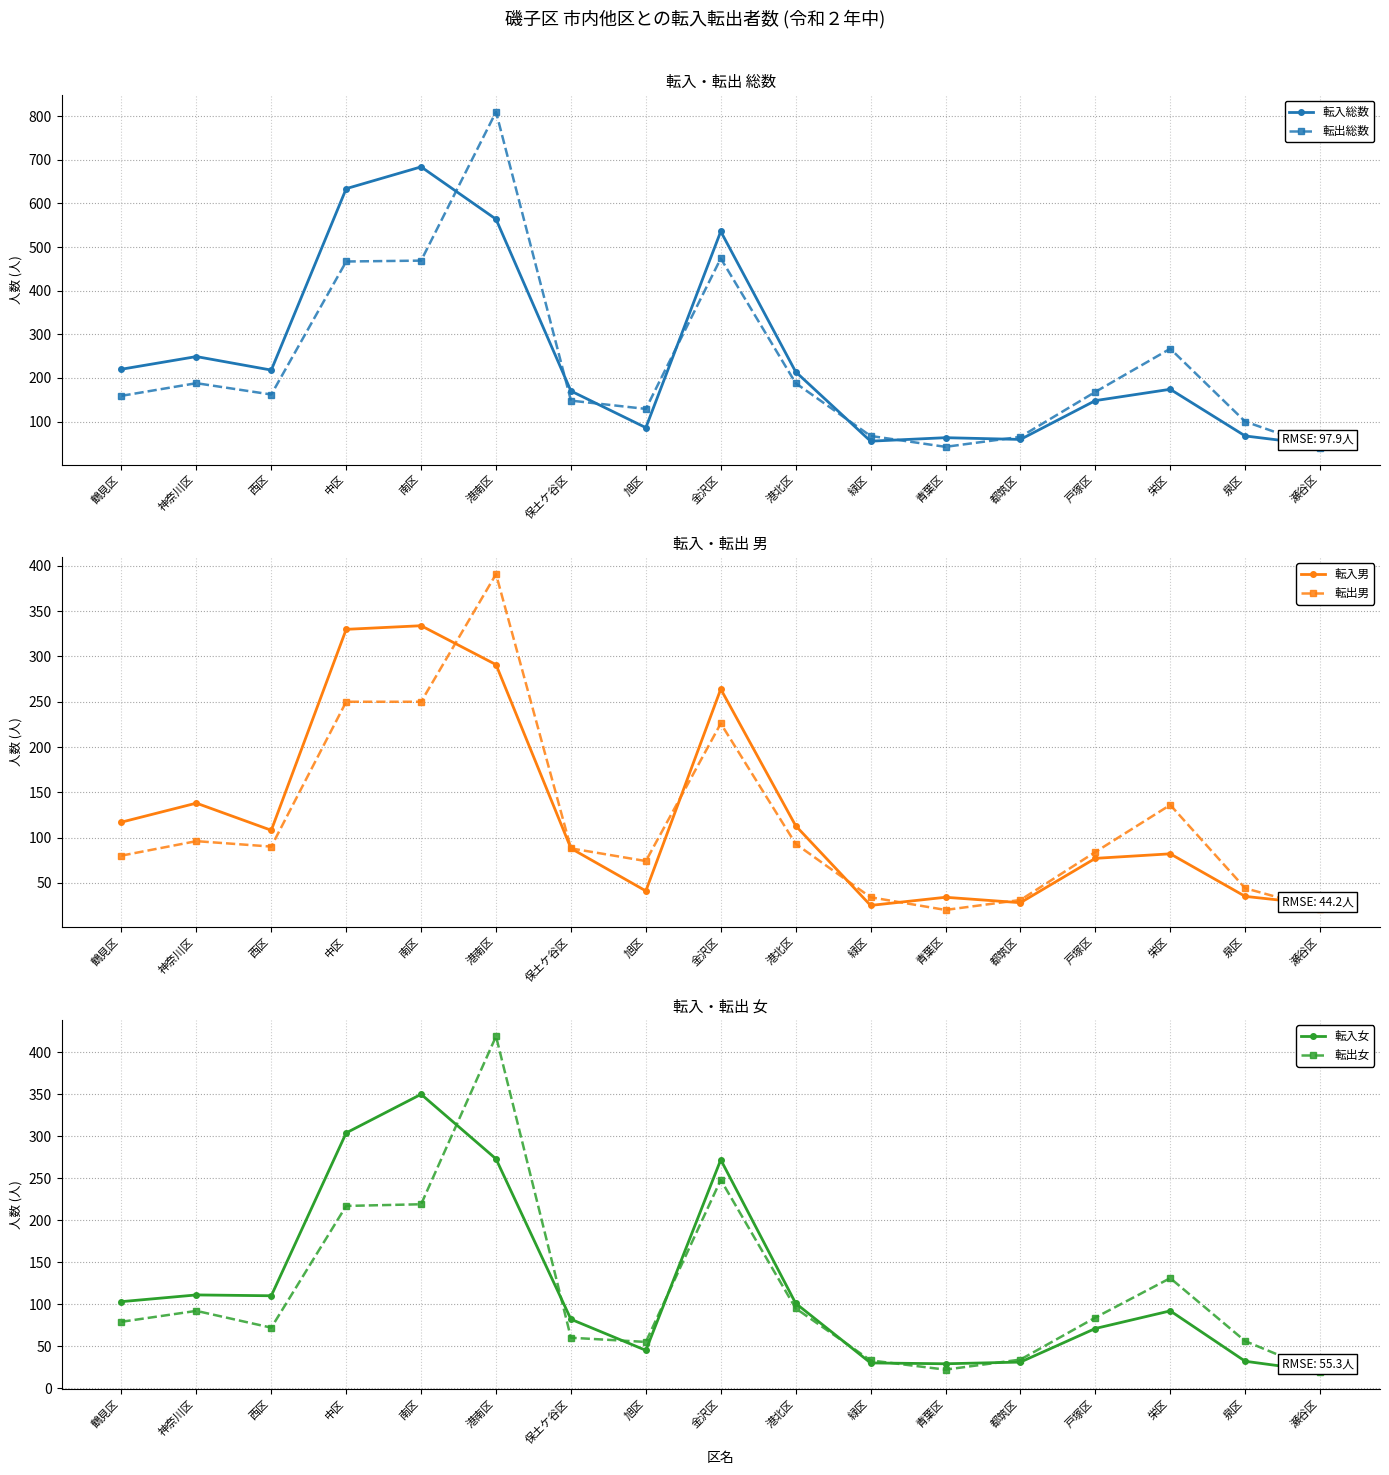

Is it true that 転入総数 equals 684 at 南区?

True